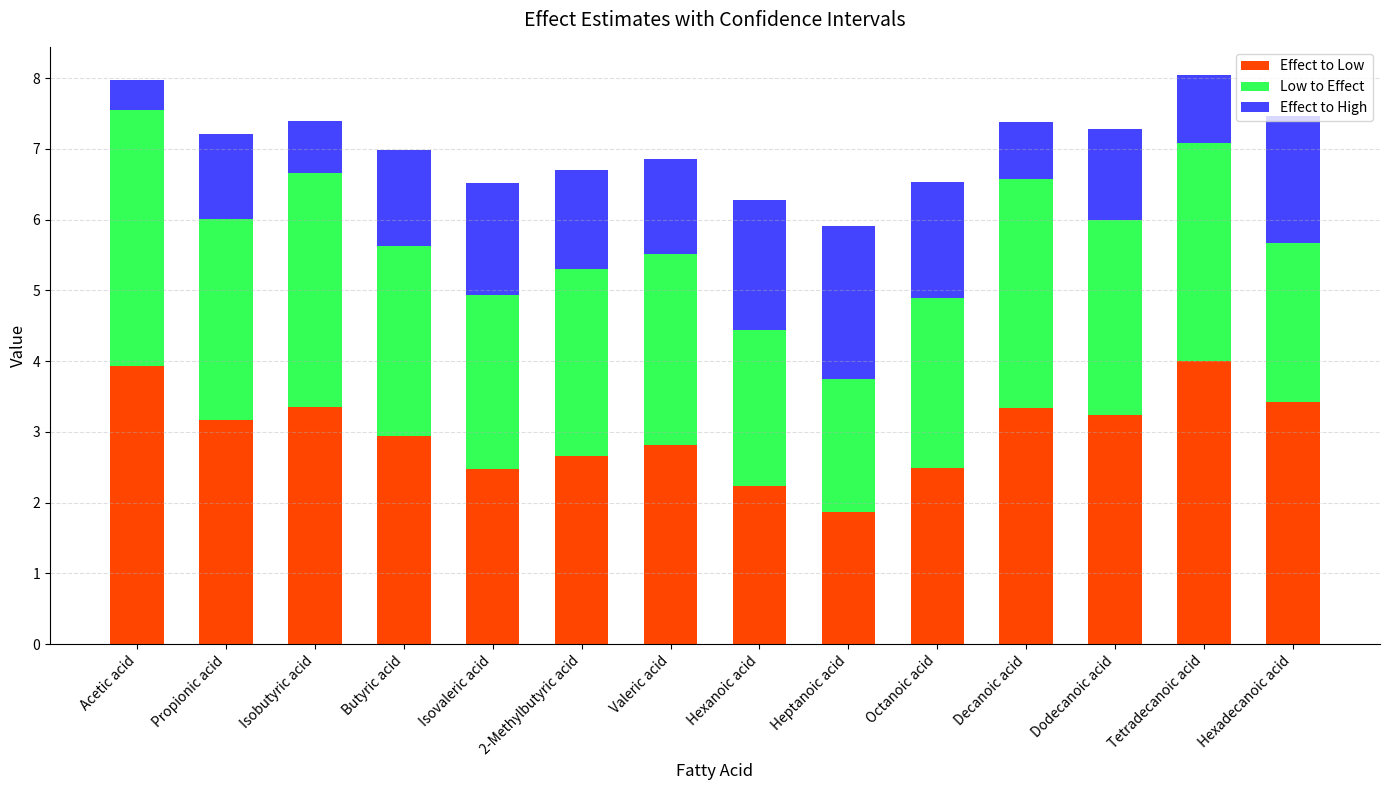

Are the bars grouped side by side (vs. stacked)?

No